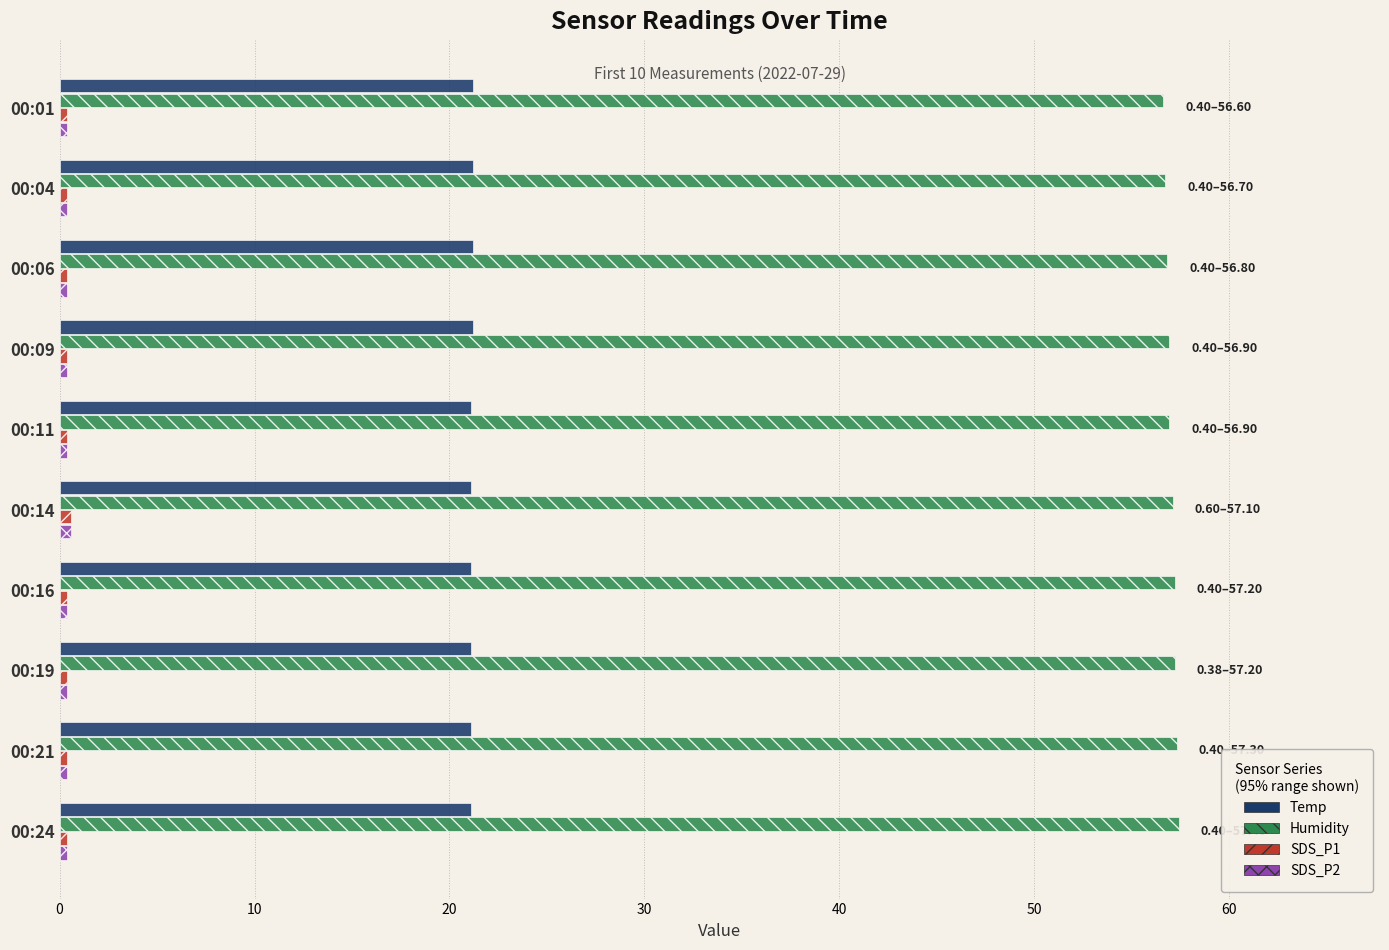

Which series has the largest total across all categories?

Humidity